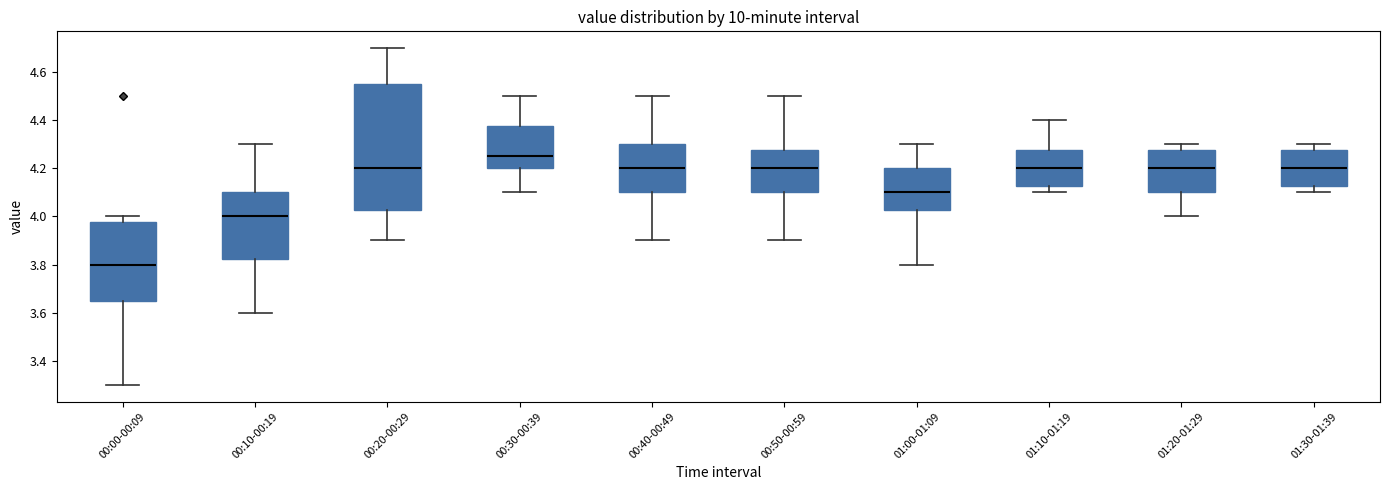

Where is the lower edge of the box for 01:10-01:19 on the y-axis? The values are not printed on the chart, so give them approximately, as read against the axis.

4.12